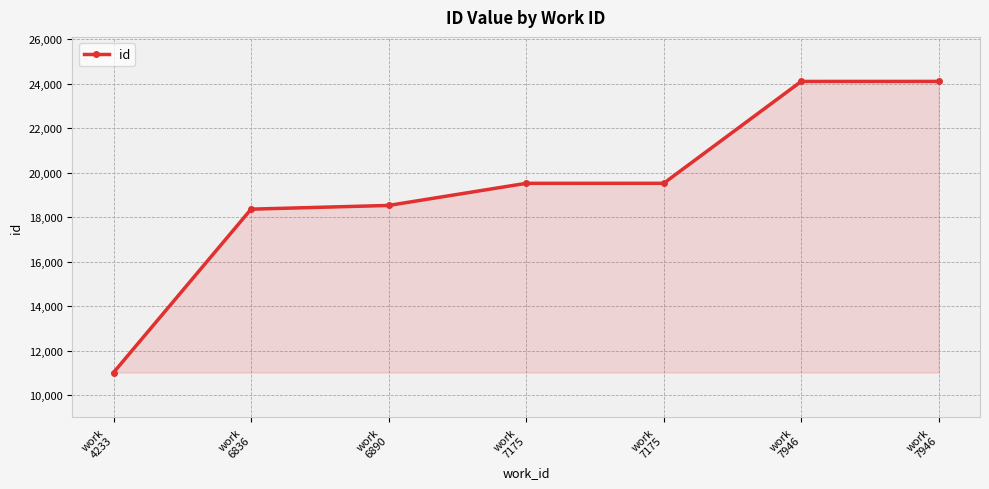

At which category does the chart reach its minimum across all series?

work
4233